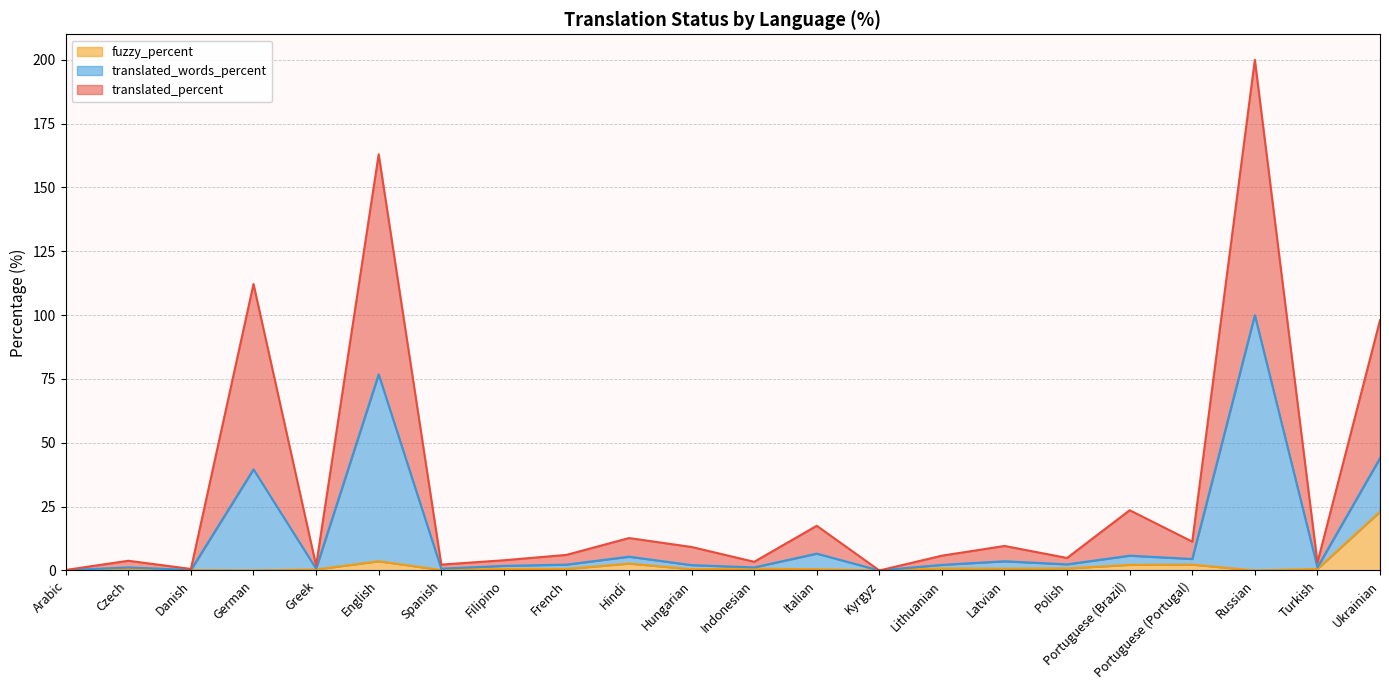

How many interior local valleys does the translated_words_percent series have?

8